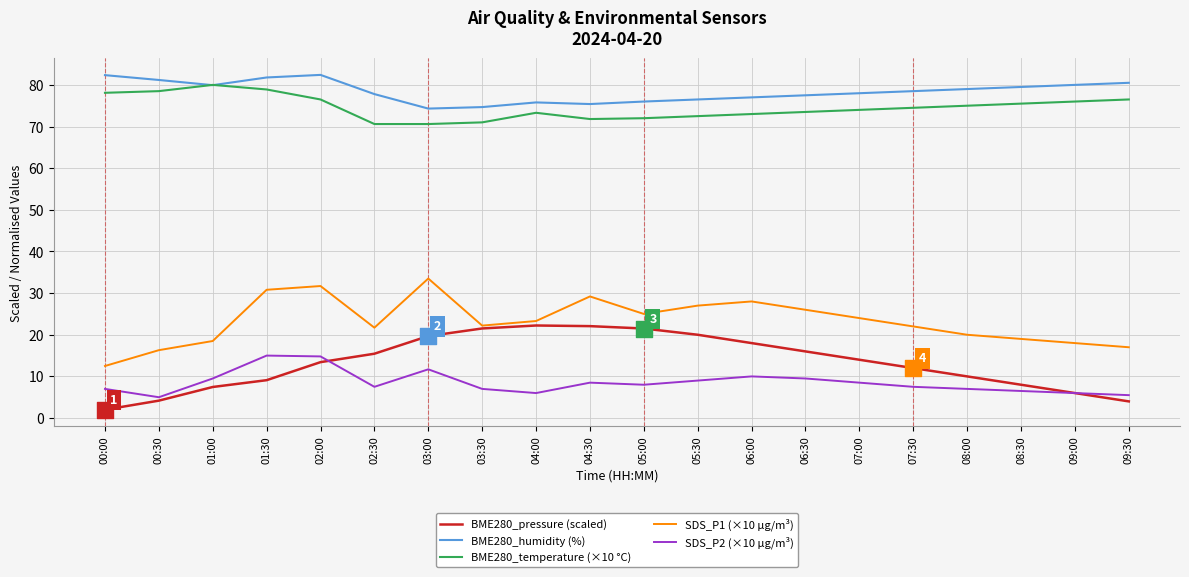

Which series has the largest total across all categories?

BME280_humidity (%)